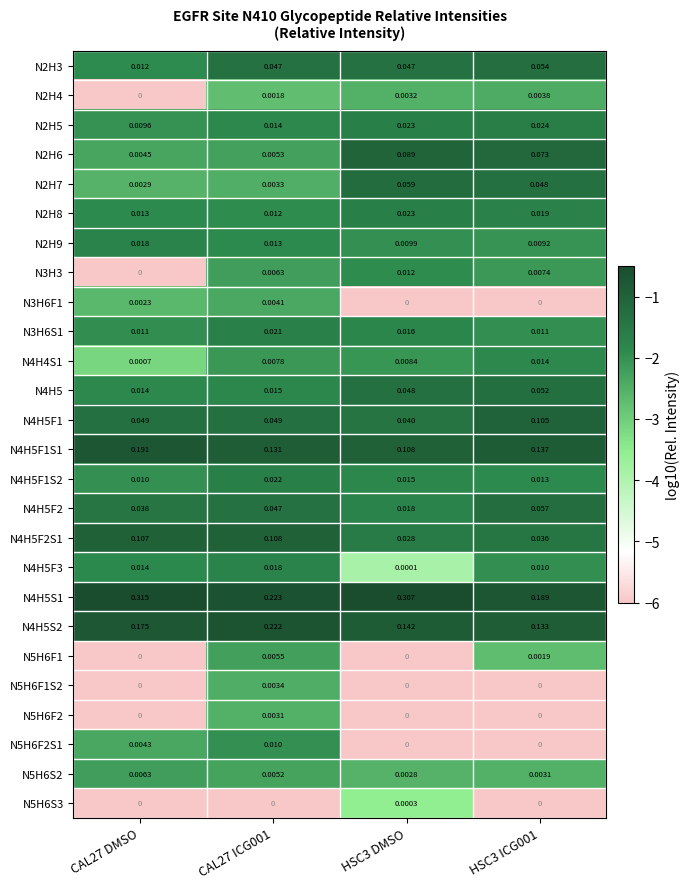

Which series has the widest spread of values?

N4H5S1